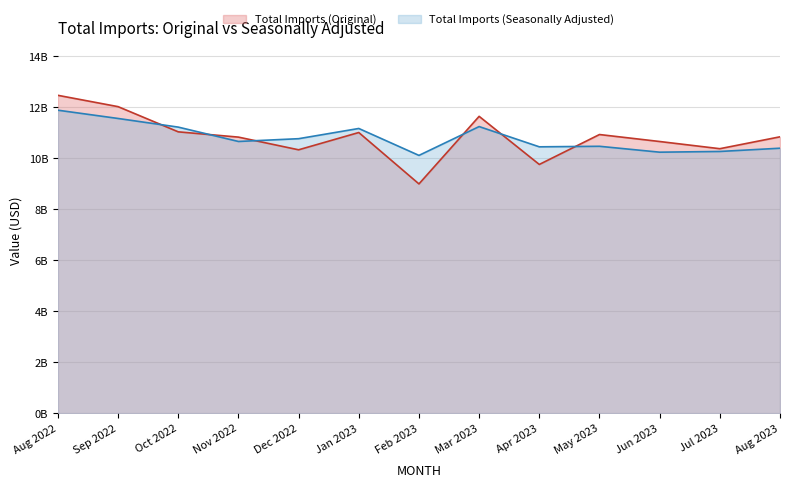

The value of Total Imports (Seasonally Adjusted) at Sep 2022 is 11.5. True or false?

True